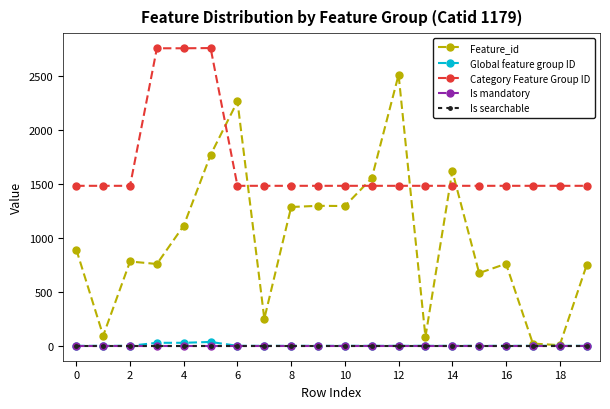

True or false: Feature_id and Category Feature Group ID cross at least once.

True